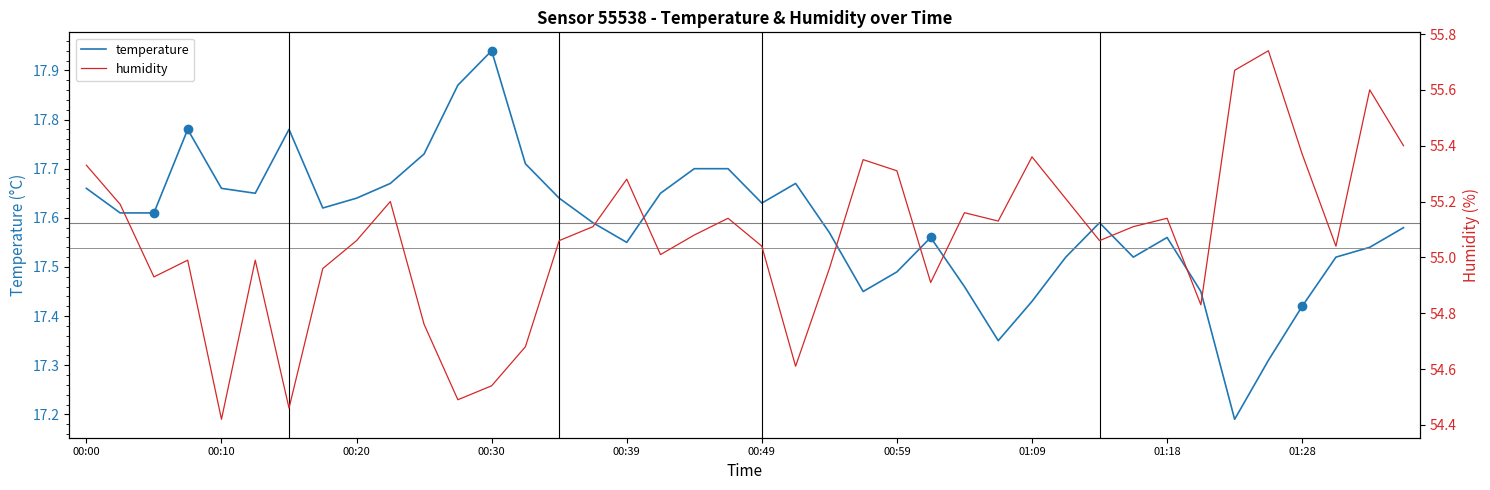

The temperature series shows 31.2 at 01:28. True or false?

False